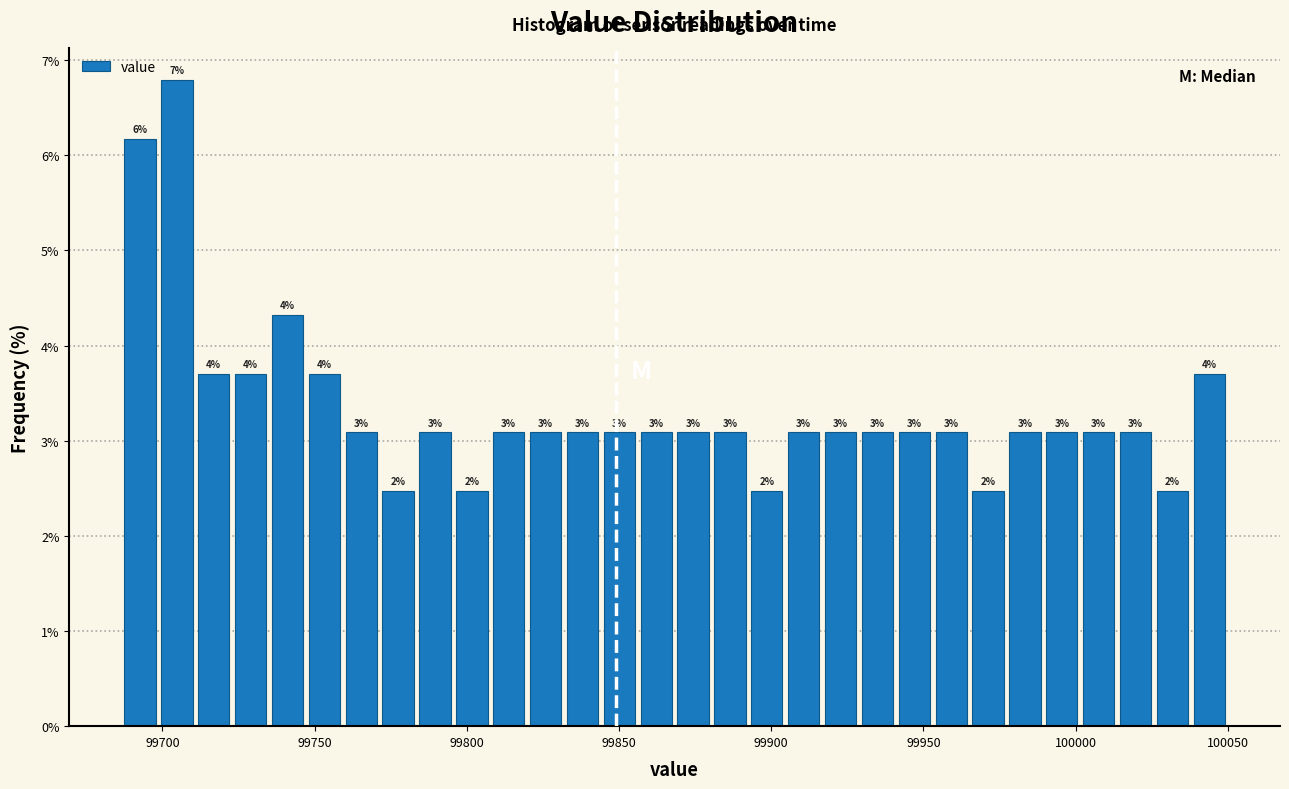

Around what value on the x-axis is the tallest bar? Give the approximate position of its centre, as read against the axis.

99705